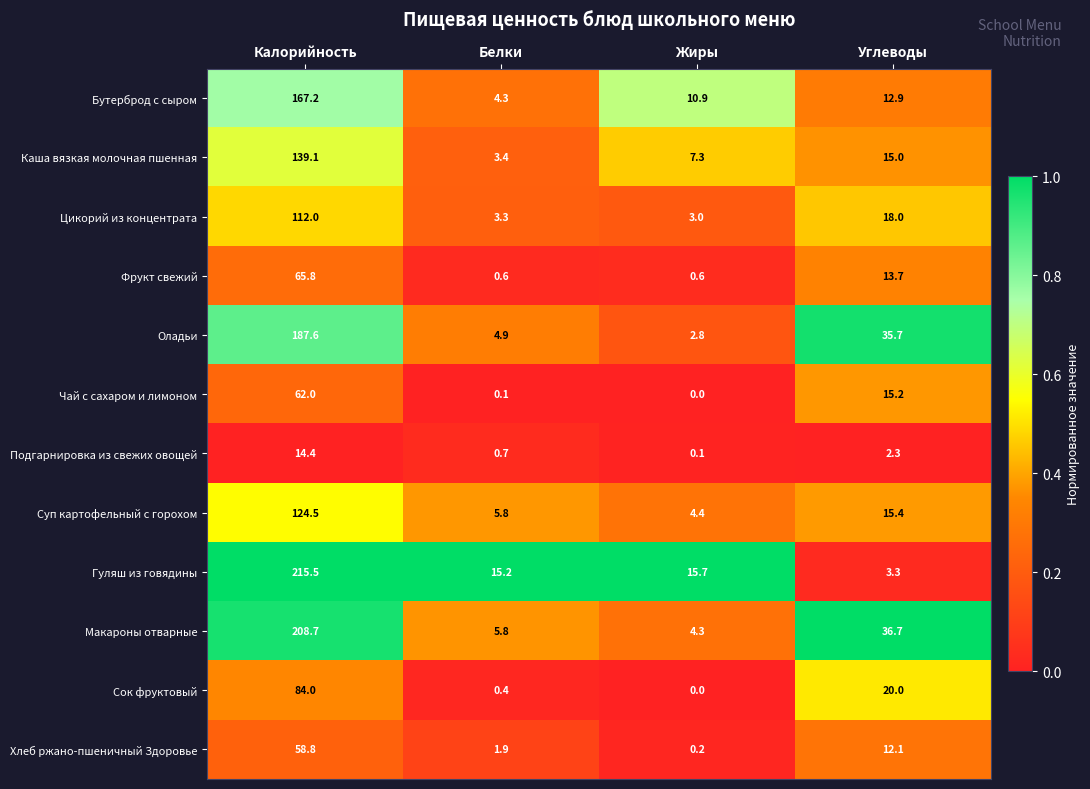

Where is Сок фруктовый nearest to the value 42?

Углеводы